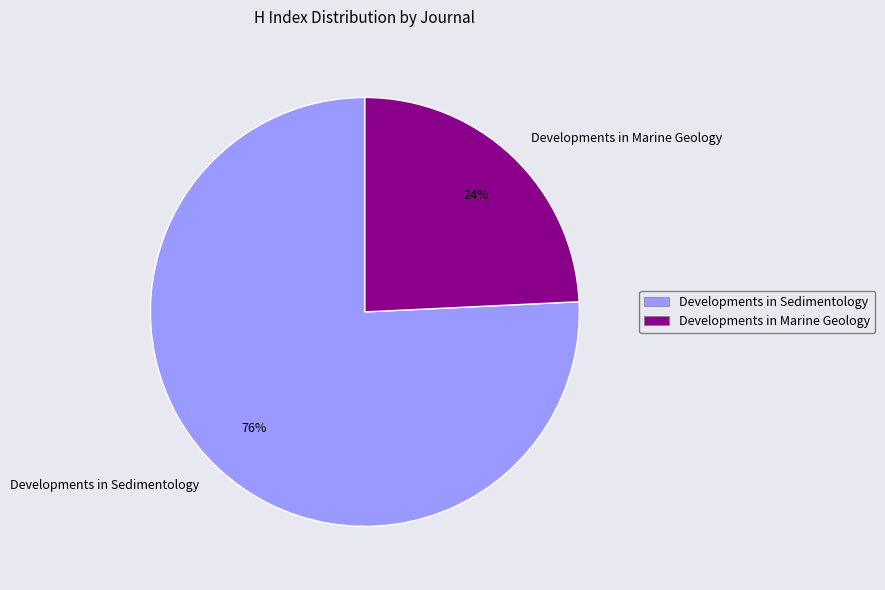

Between Developments in Sedimentology and Developments in Marine Geology, which is larger?

Developments in Sedimentology